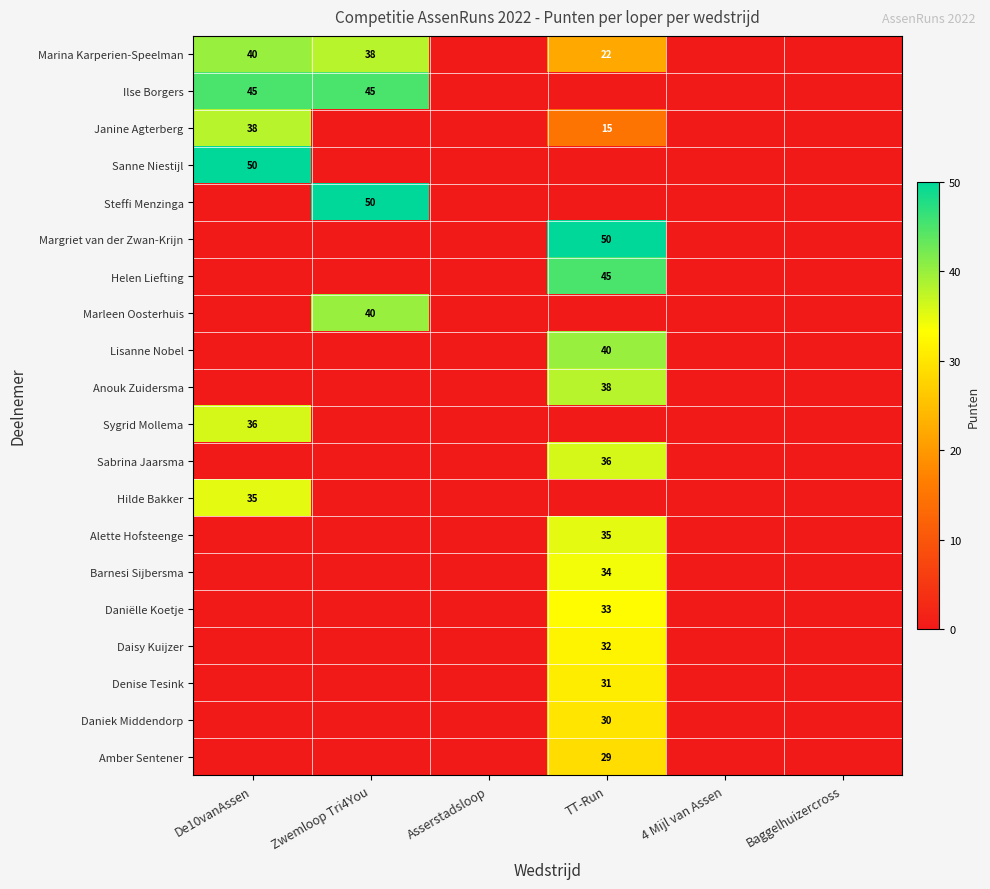

The value of Janine Agterberg at TT-Run is 6. True or false?

False